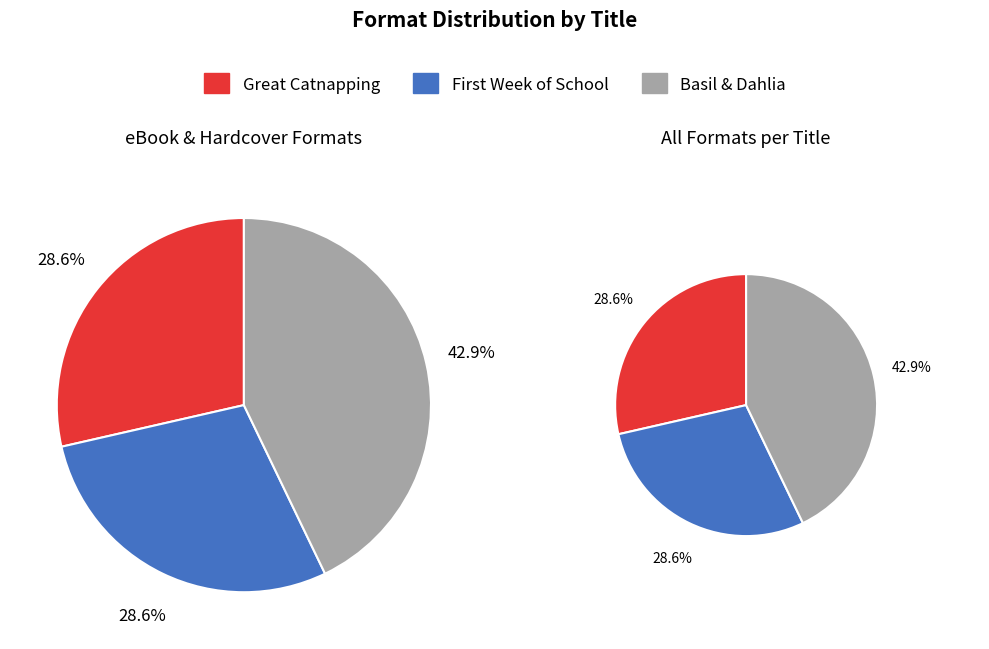

To the nearest percent, what portion does Basil & Dahlia represent?

43%